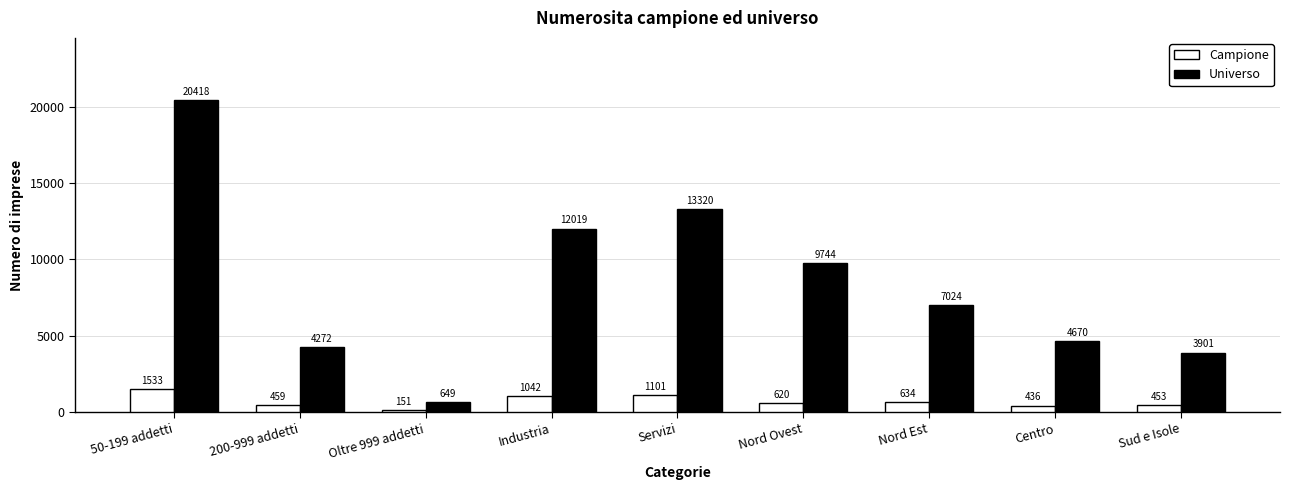

The Universo series shows 2617 at Industria. True or false?

False